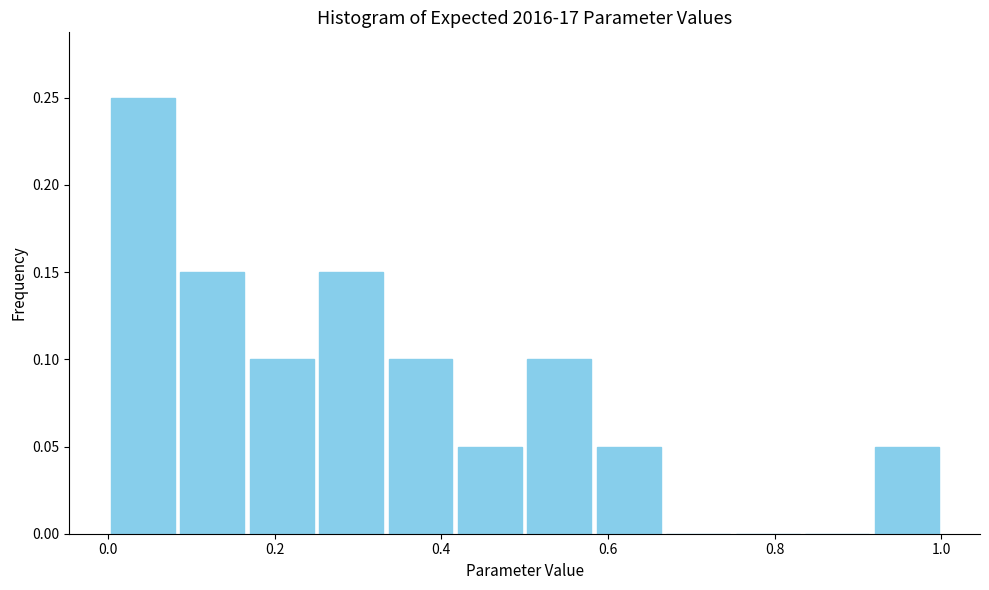

Reading left to right, list every bar in this chart as the range it spans on the x-axis followed by its height. Neither the bar edges nor the heights are printed on the chart, so give them approximately, as read against the axes.

0.00 to 0.08: 0.25
0.08 to 0.16: 0.15
0.16 to 0.26: 0.10
0.26 to 0.34: 0.15
0.34 to 0.42: 0.10
0.42 to 0.50: 0.05
0.50 to 0.58: 0.10
0.58 to 0.66: 0.05
0.66 to 0.76: 0
0.76 to 0.84: 0
0.84 to 0.92: 0
0.92 to 1.00: 0.05